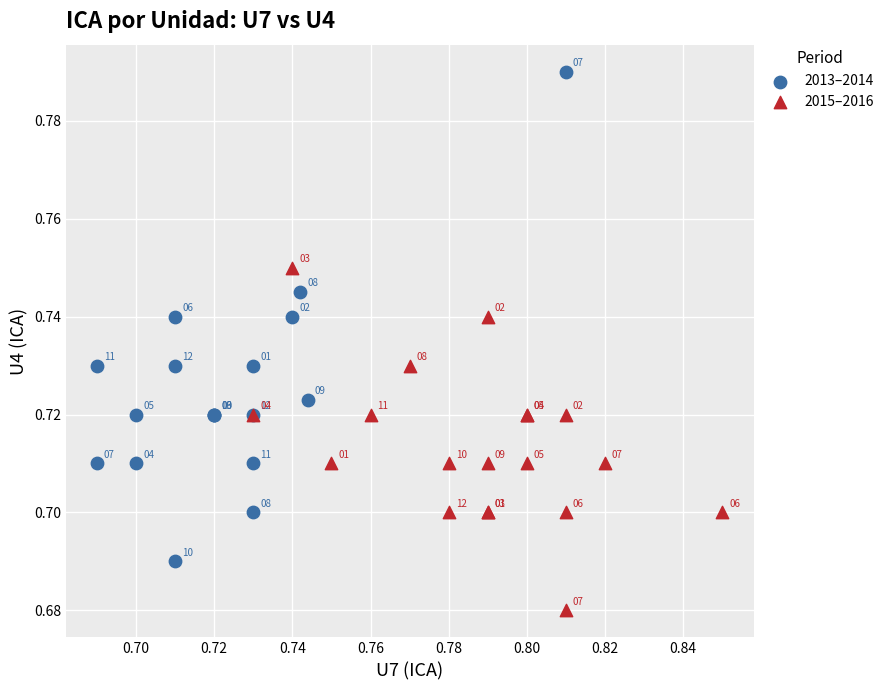

Which series contains the highest Y value?

2013–2014